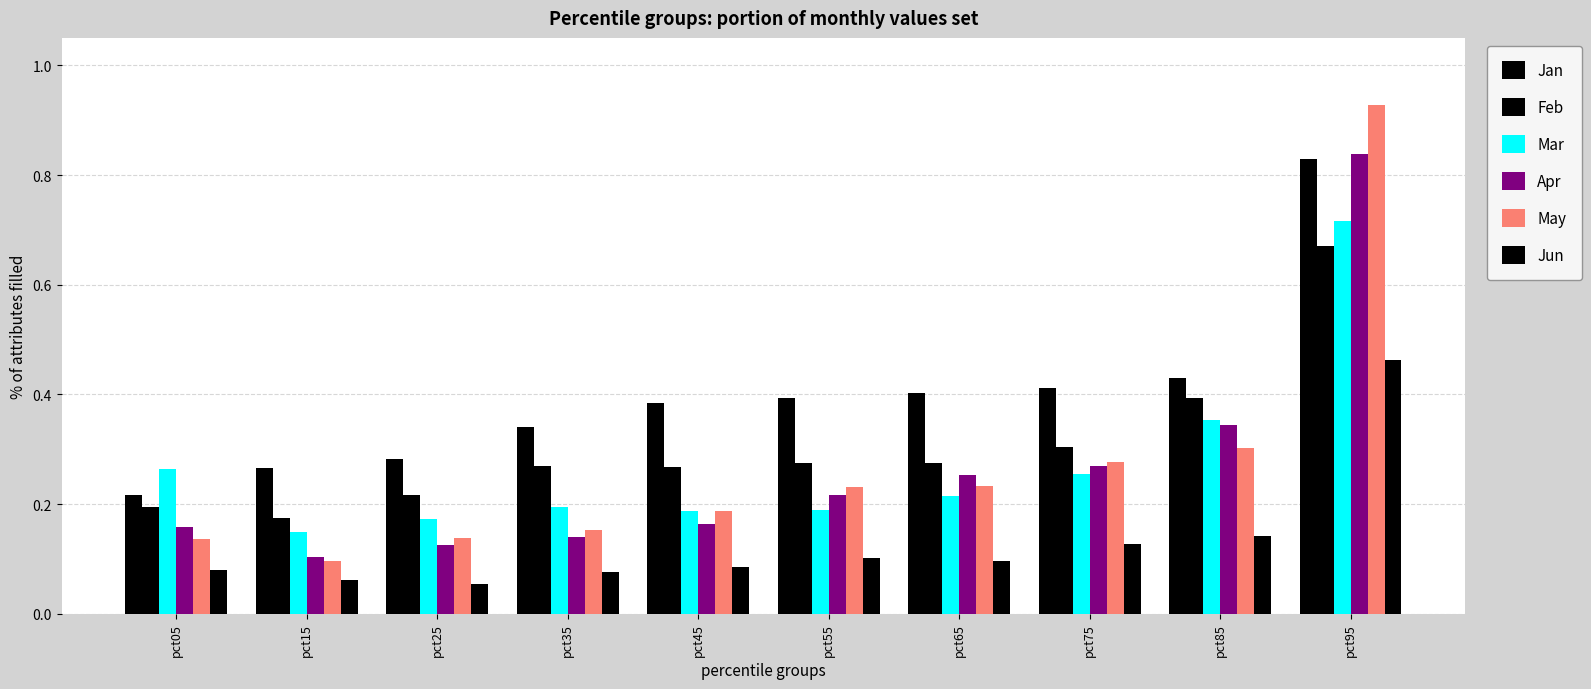

Which has a higher value, pct95 or pct05?

pct95